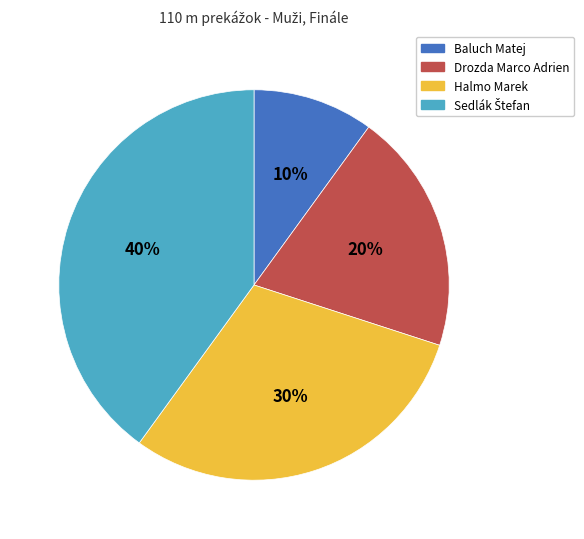

To the nearest percent, what percentage of the pie is Drozda Marco Adrien?

20%